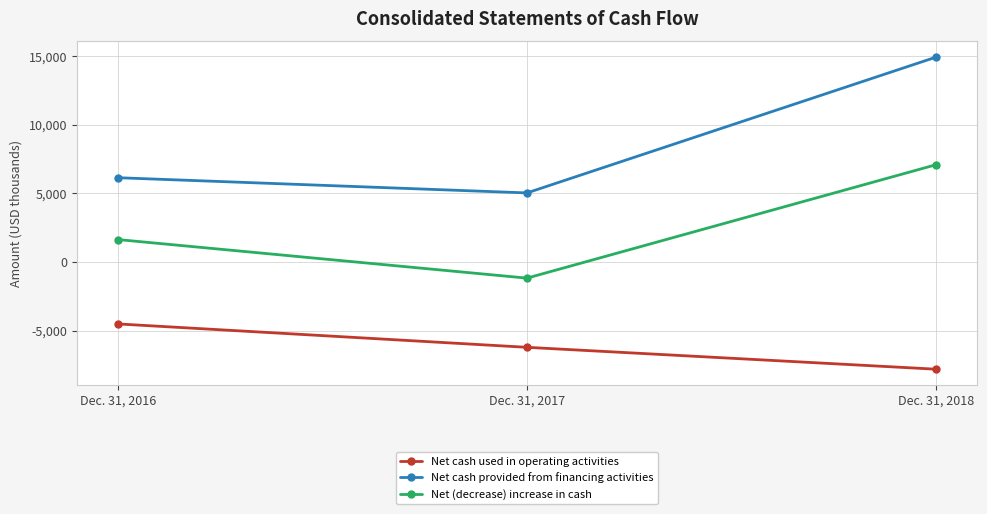

What is the total value across all series at Dec. 31, 2018?

14226